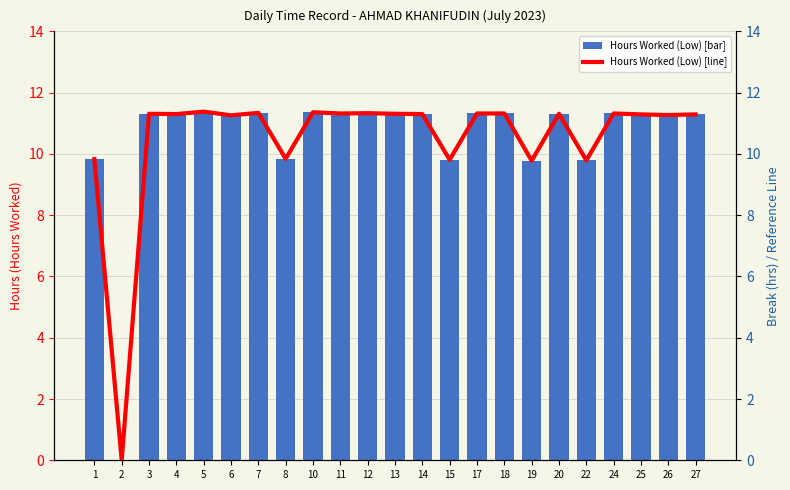

How many data points does each series have?

23